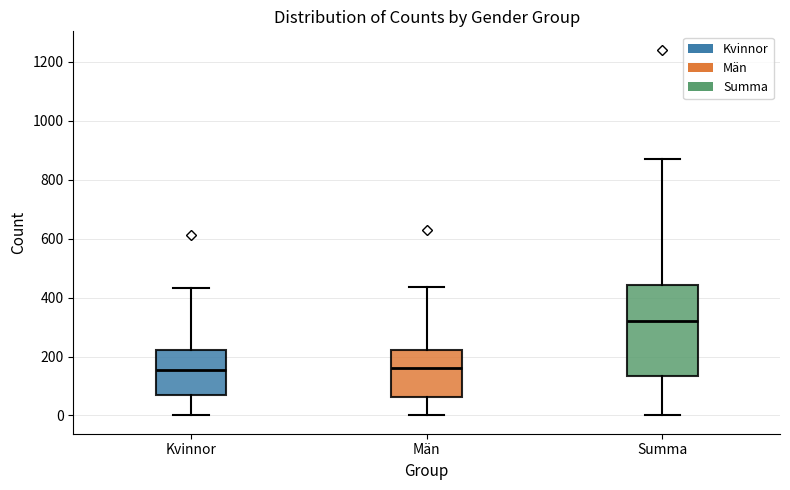

Which box's median line is the highest?

Summa